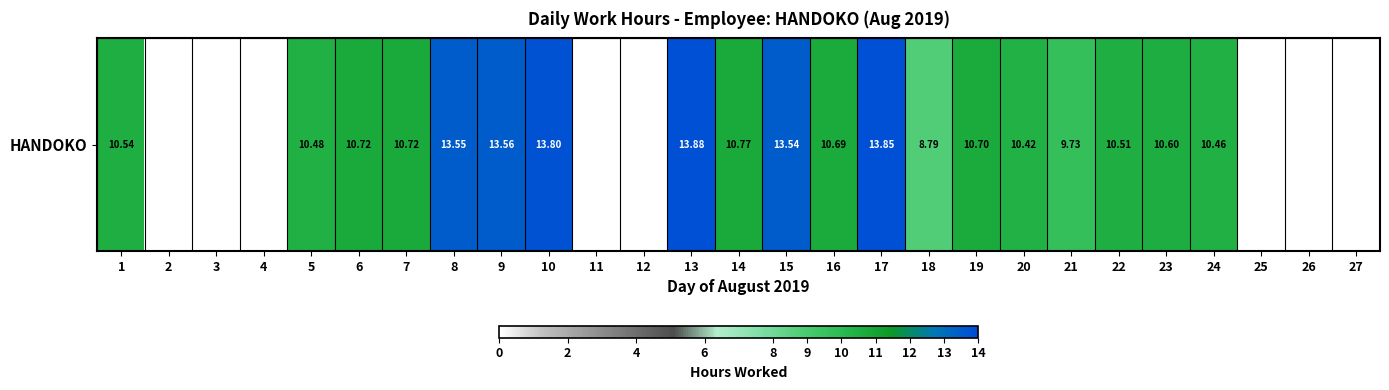

Rank the categories by value from highest to lowest.

13, 17, 10, 9, 8, 15, 14, 6, 7, 19, 16, 23, 1, 22, 5, 24, 20, 21, 18, 2, 3, 4, 11, 12, 25, 26, 27